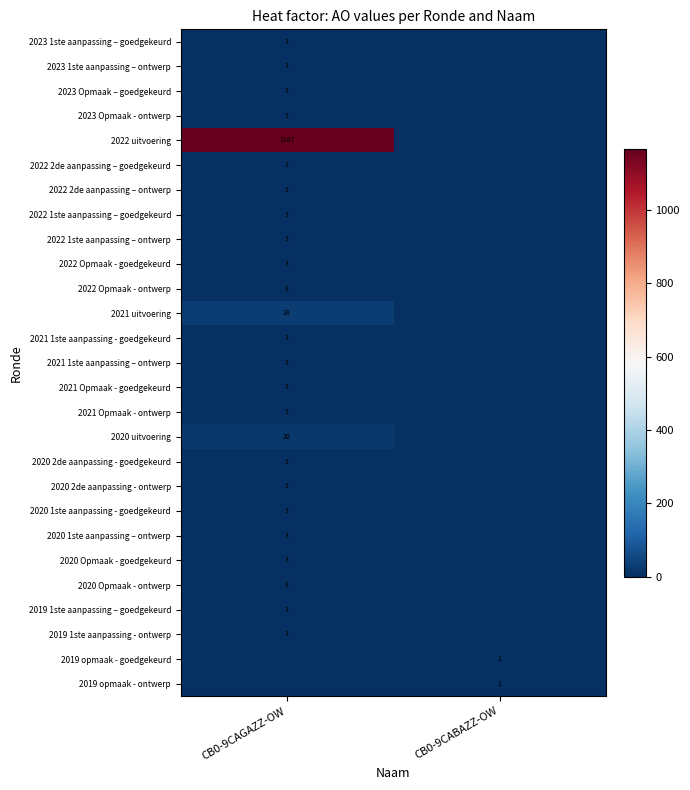

At how many categories does at least one series exceed 972?

1